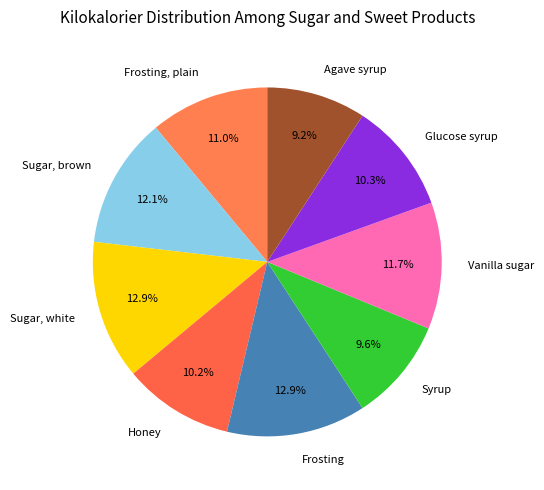

Does any single category account for the majority?

No